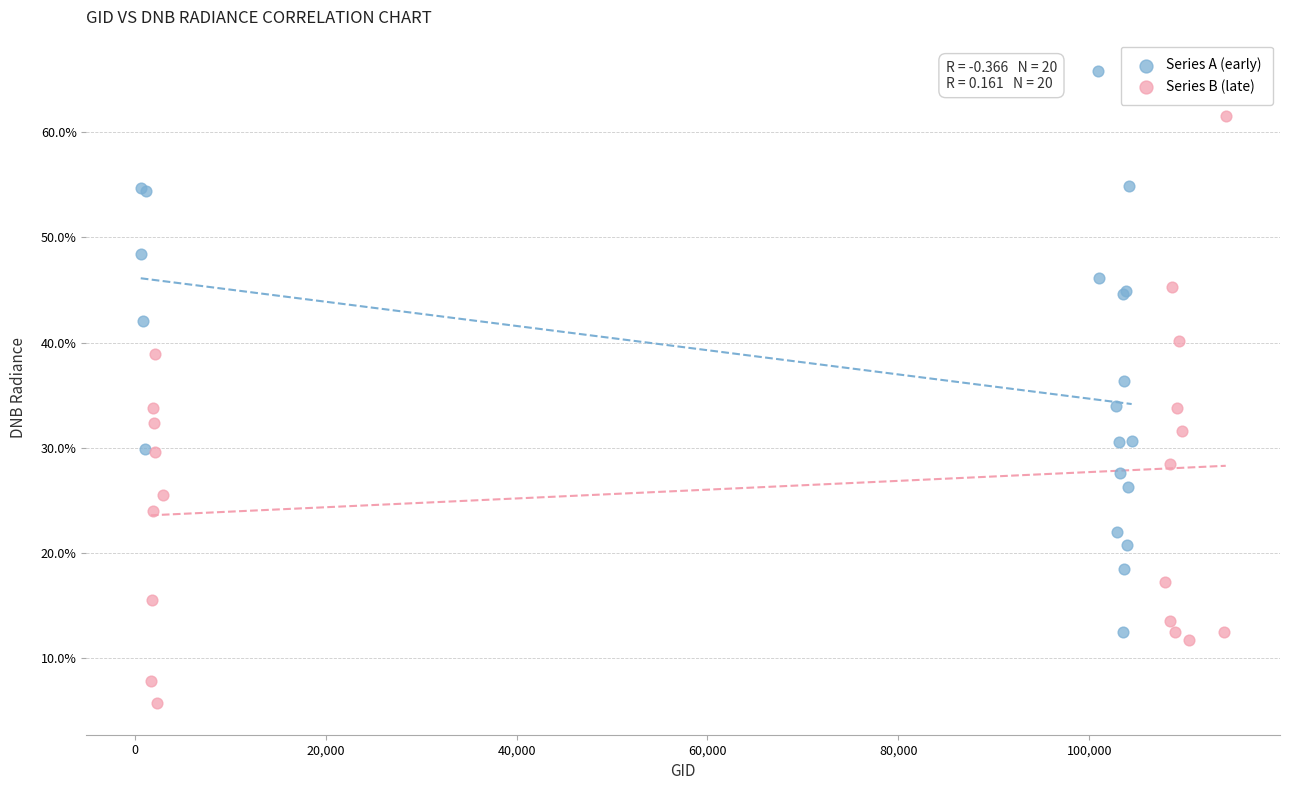

Which series contains the lowest Y value?

Series B (late)